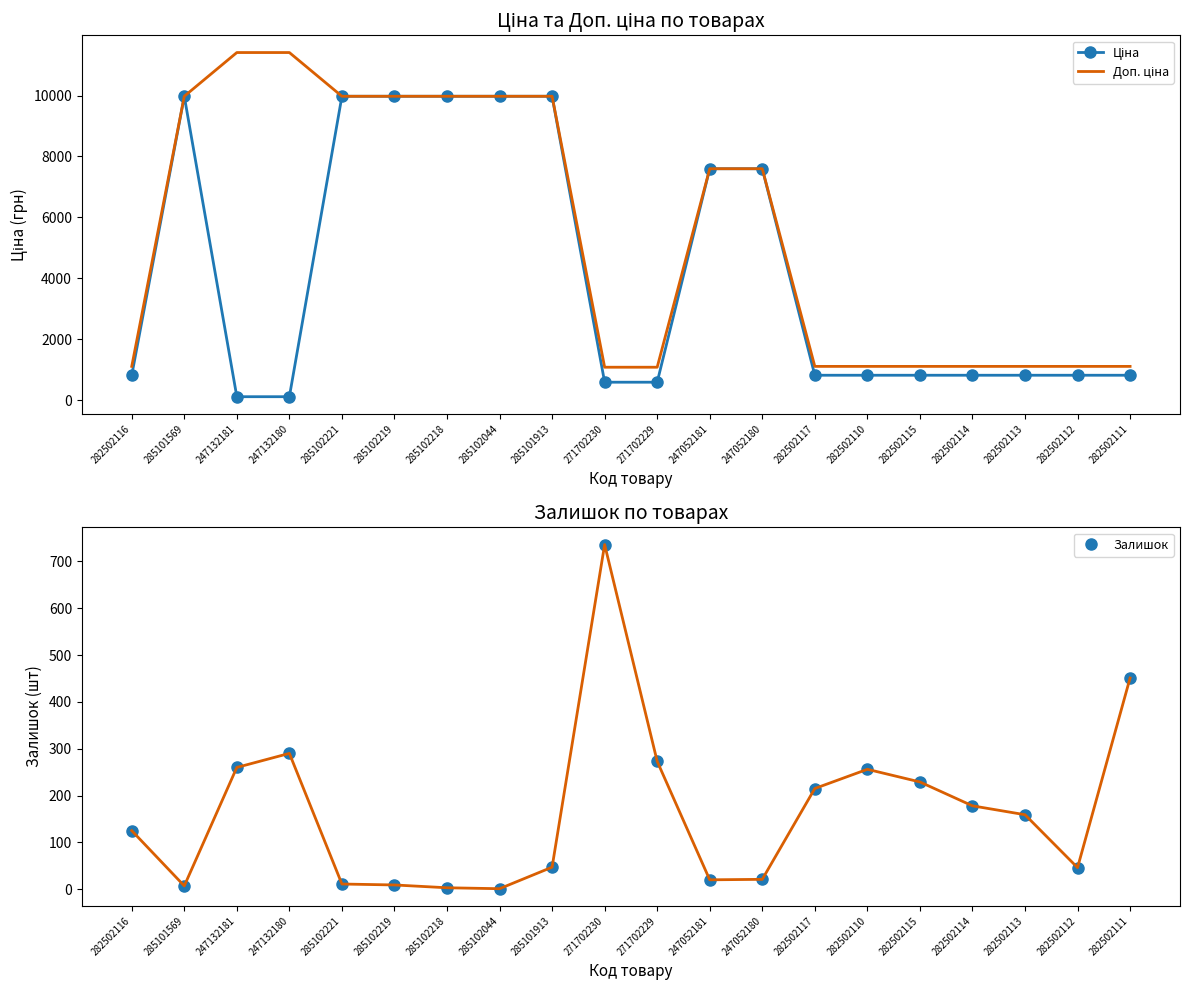

What is the value of the Залишок point at the 15th from the left?

256